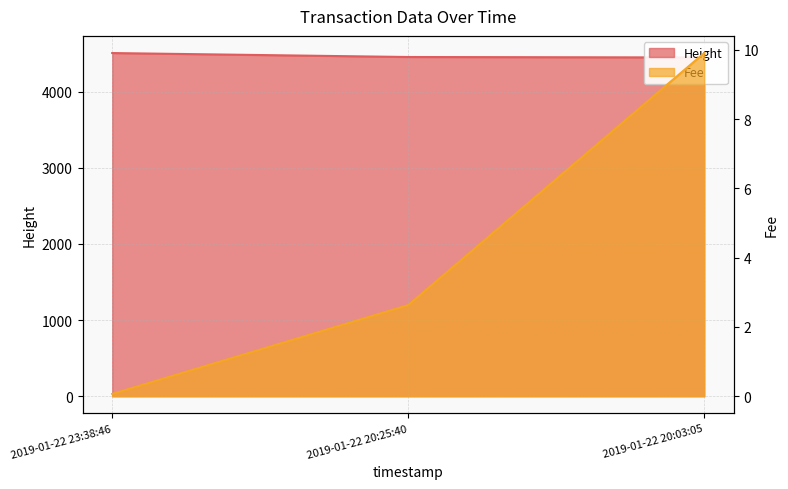

List the series in order of their overall mean, lowest first.

Fee, Height